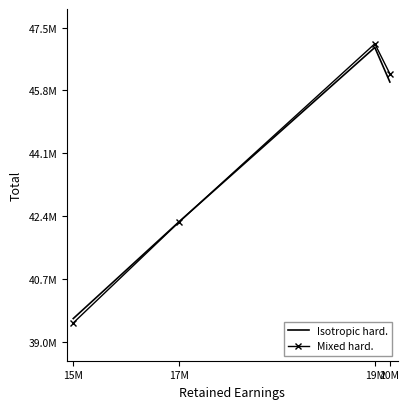

What is the approximate value of Mixed hard. at 19M?

47061237.6